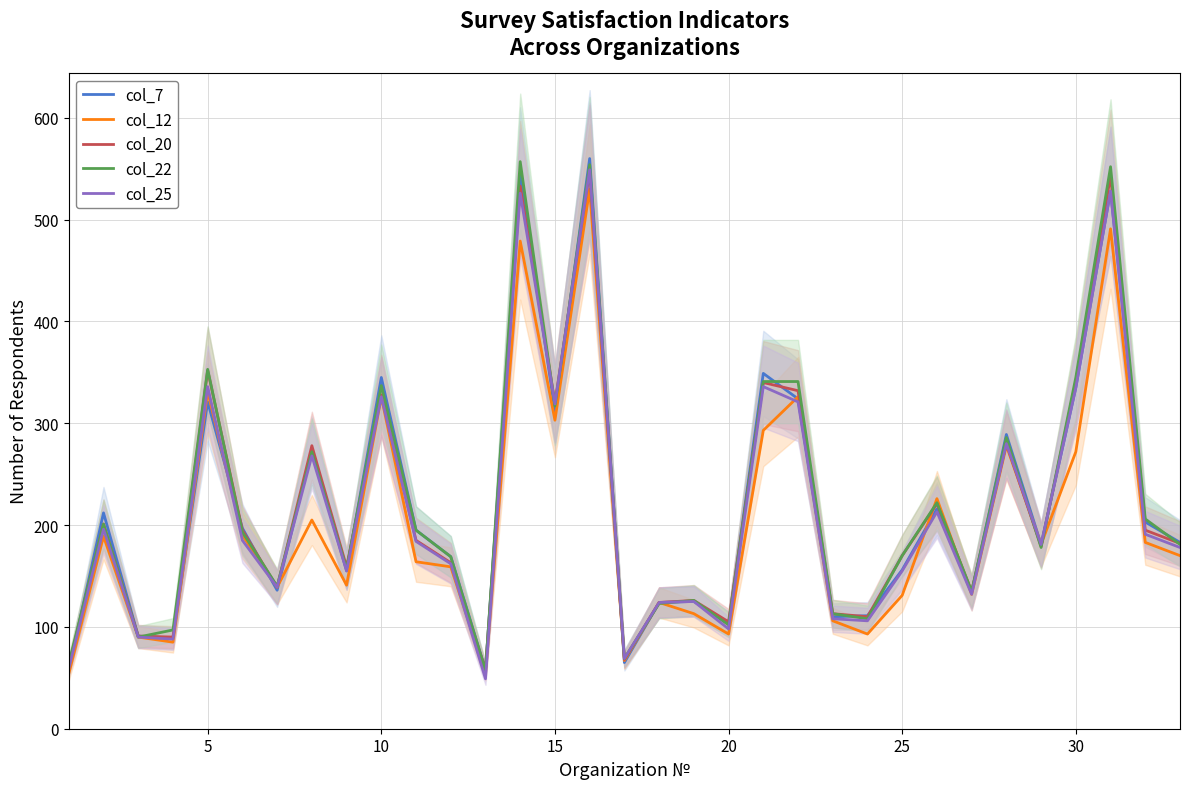

What is the highest value of the col_7 series?

560